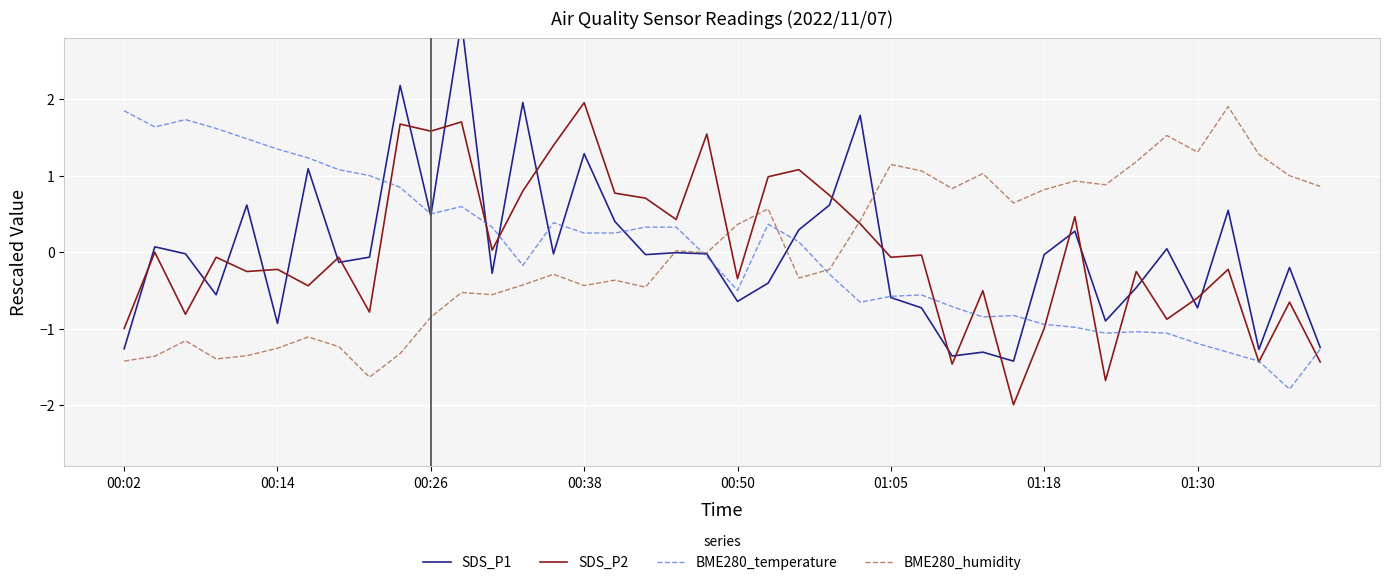

How many data points in SDS_P1 are above 0?

15